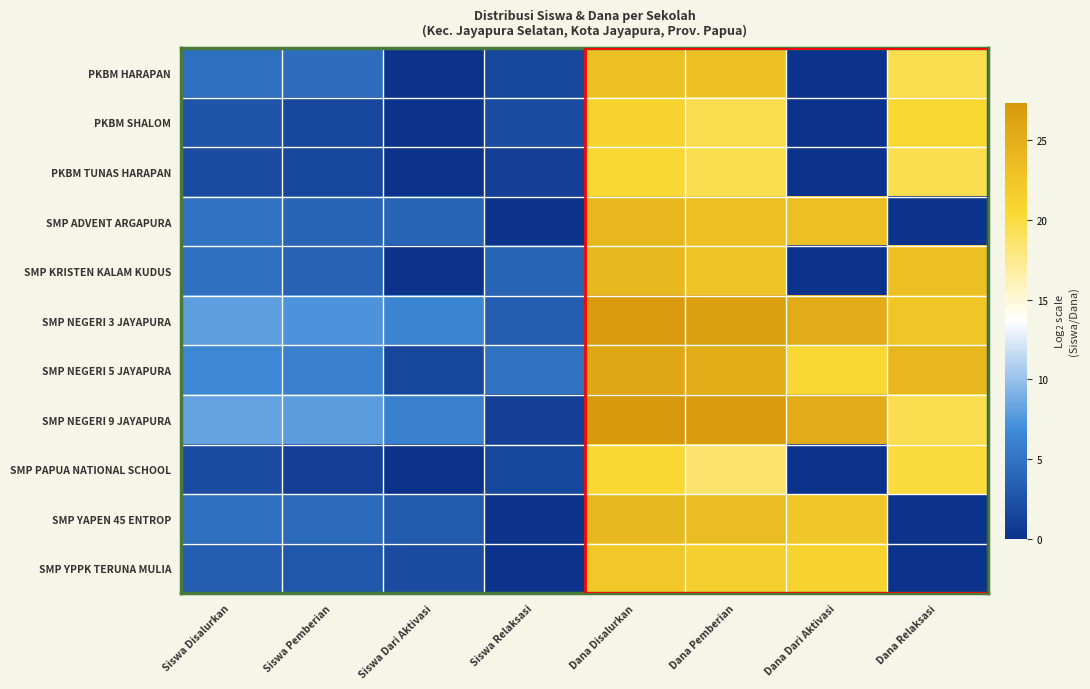

List the series in order of their peak value, highest first.

SMP NEGERI 9 JAYAPURA, SMP NEGERI 3 JAYAPURA, SMP NEGERI 5 JAYAPURA, SMP ADVENT ARGAPURA, SMP YAPEN 45 ENTROP, SMP KRISTEN KALAM KUDUS, PKBM HARAPAN, SMP YPPK TERUNA MULIA, PKBM SHALOM, PKBM TUNAS HARAPAN, SMP PAPUA NATIONAL SCHOOL